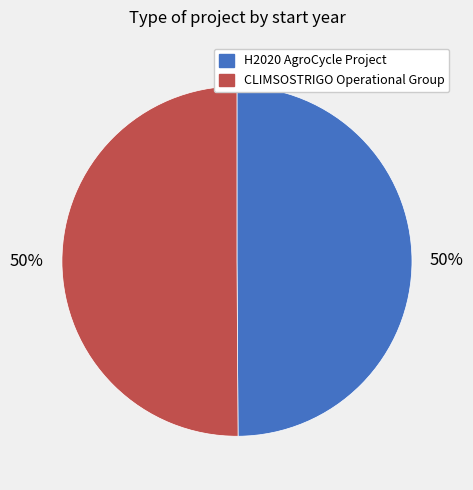

True or false: CLIMSOSTRIGO Operational Group accounts for 41% of the total.

False